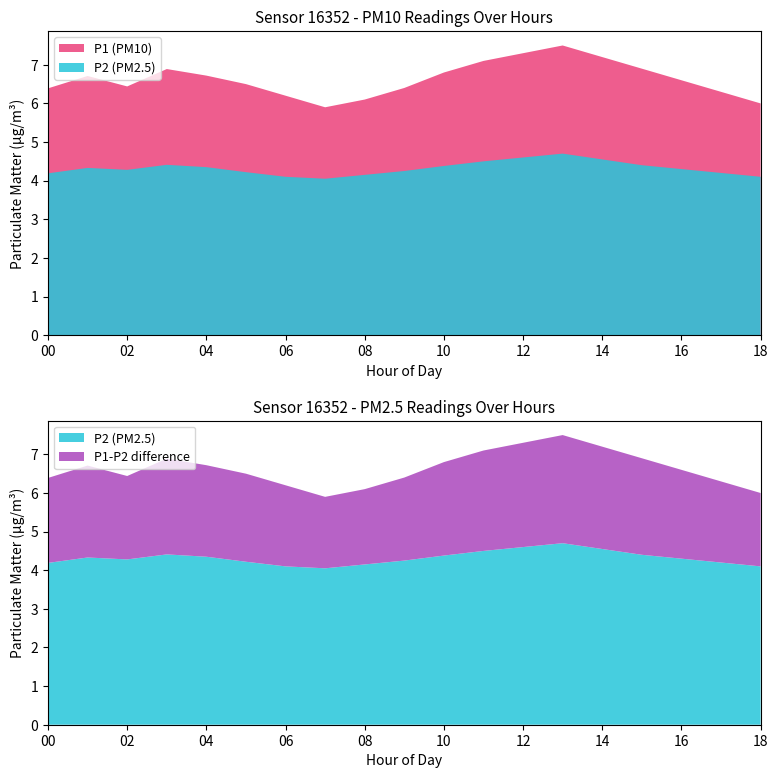

Reading right to left, list all the values displayed in this chart.

P1: 6.0	6.3	6.6	6.9	7.2	7.5	7.3	7.1	6.8	6.4	6.1	5.9	6.2	6.5	6.7	6.9	6.4	6.7	6.4
P2: 4.1	4.2	4.3	4.4	4.5	4.7	4.6	4.5	4.4	4.2	4.2	4.0	4.1	4.2	4.3	4.4	4.3	4.3	4.2